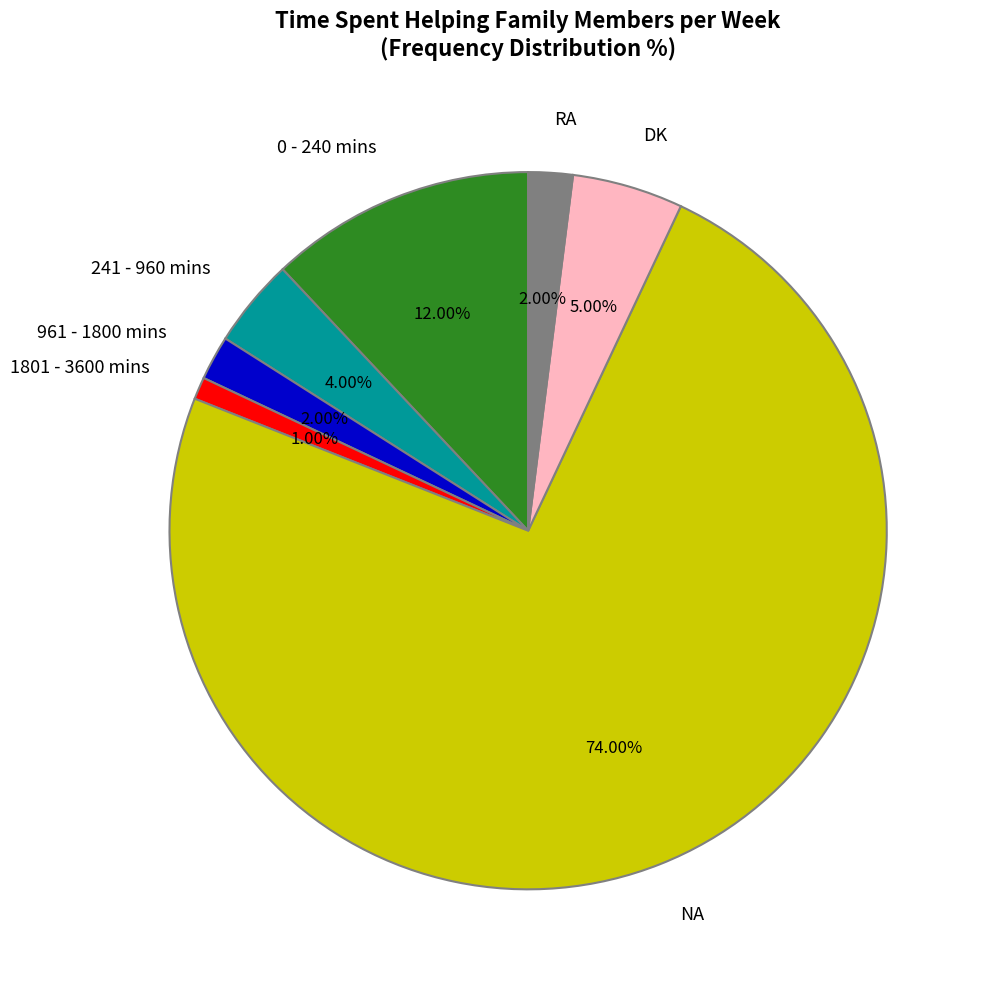

Which category has the biggest portion of the pie?

NA